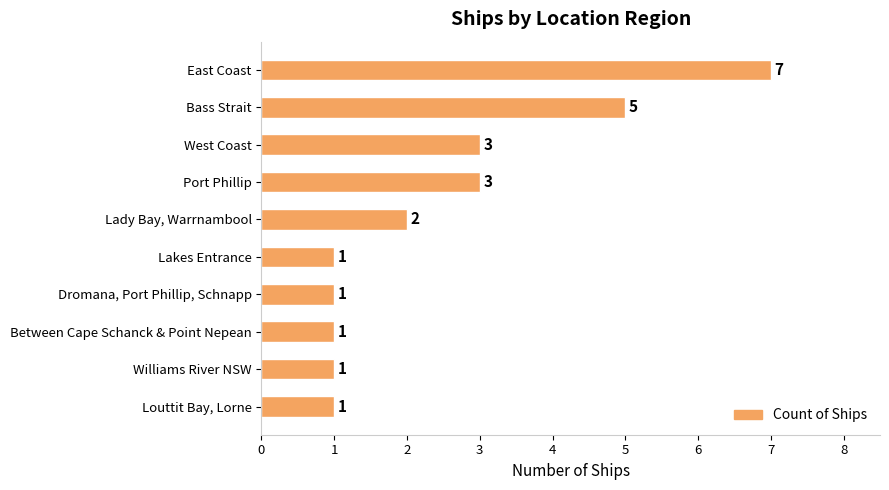

Which label corresponds to the largest value in the chart?

East Coast